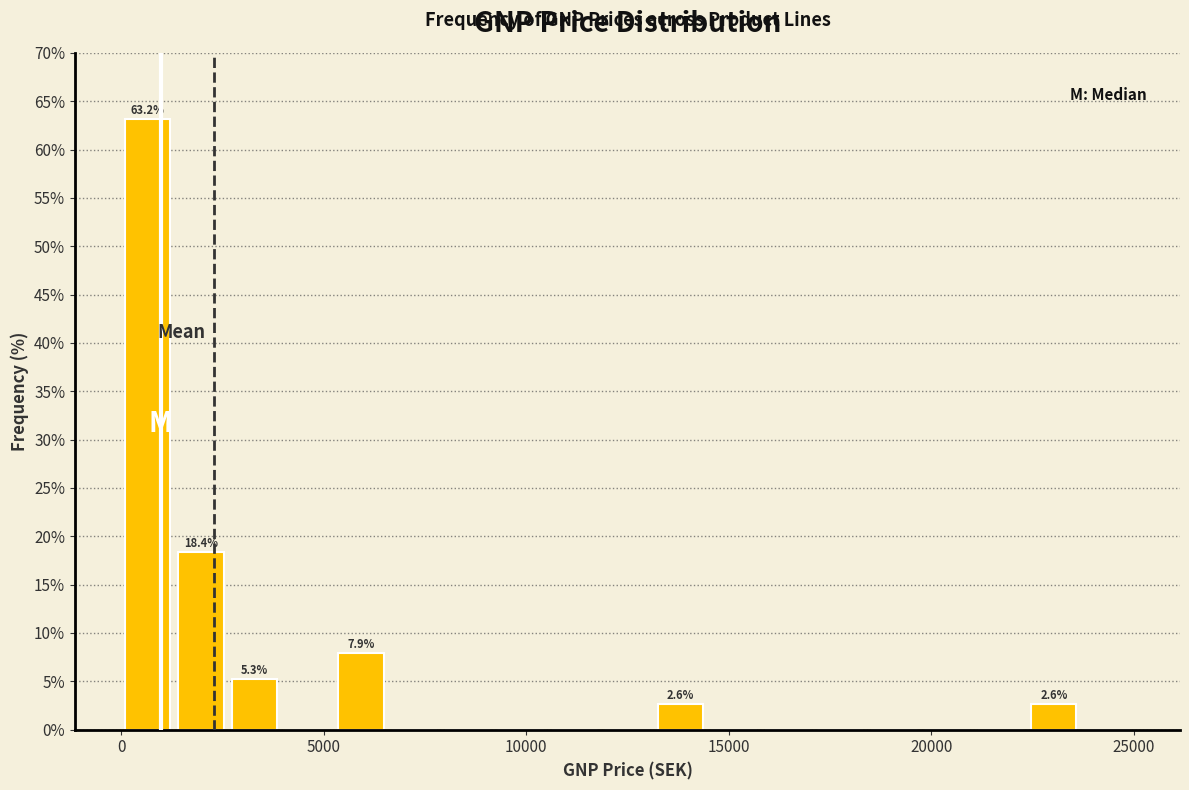

Read against the x-axis, roughly where is the centre of the tallest bar?

500